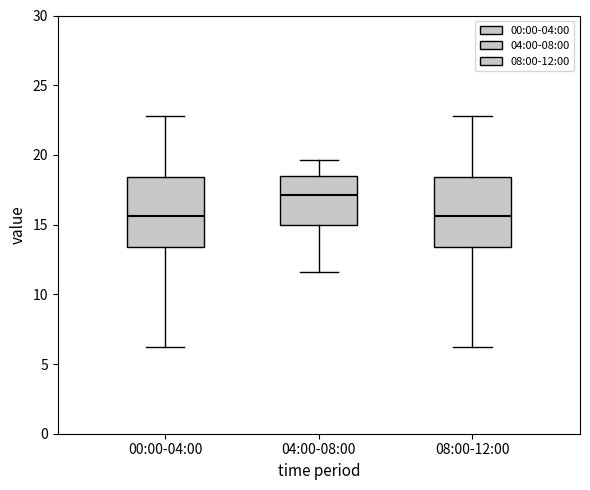

Reading left to right, read every box against the y-axis: the position of its median line, the range the box covers, and the ends of its whiskers. The values are not printed on the chart, so give them approximately, as read against the axis.

00:00-04:00: median 15.5, box 13.5 to 18.5, whiskers 6.0 to 23.0
04:00-08:00: median 17.0, box 15.0 to 18.5, whiskers 11.5 to 19.5
08:00-12:00: median 15.5, box 13.5 to 18.5, whiskers 6.0 to 23.0